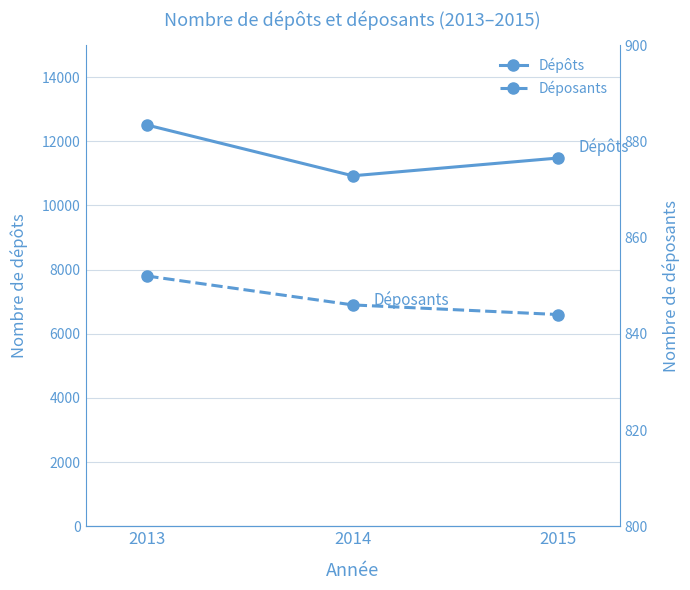

Rank the series by their maximum value, from lowest to highest.

Déposants, Dépôts